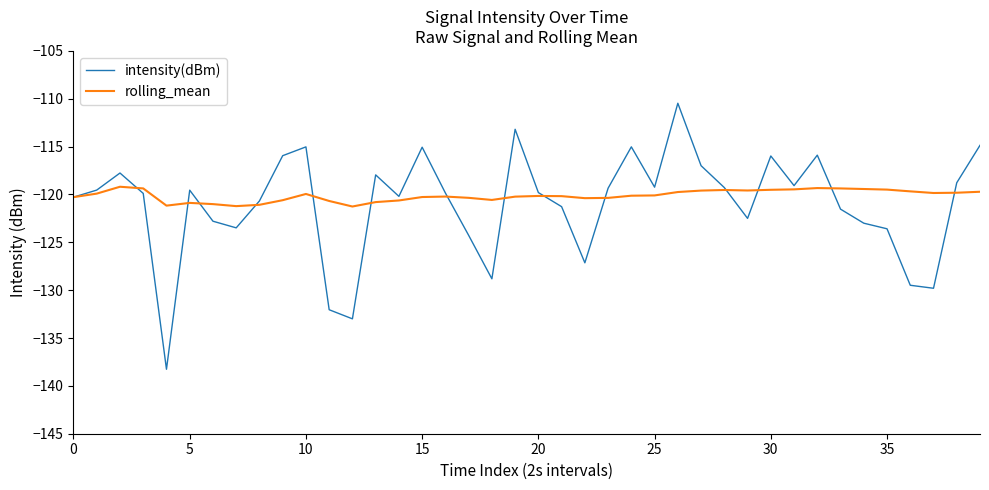

Count the number of categories in the chart.

40